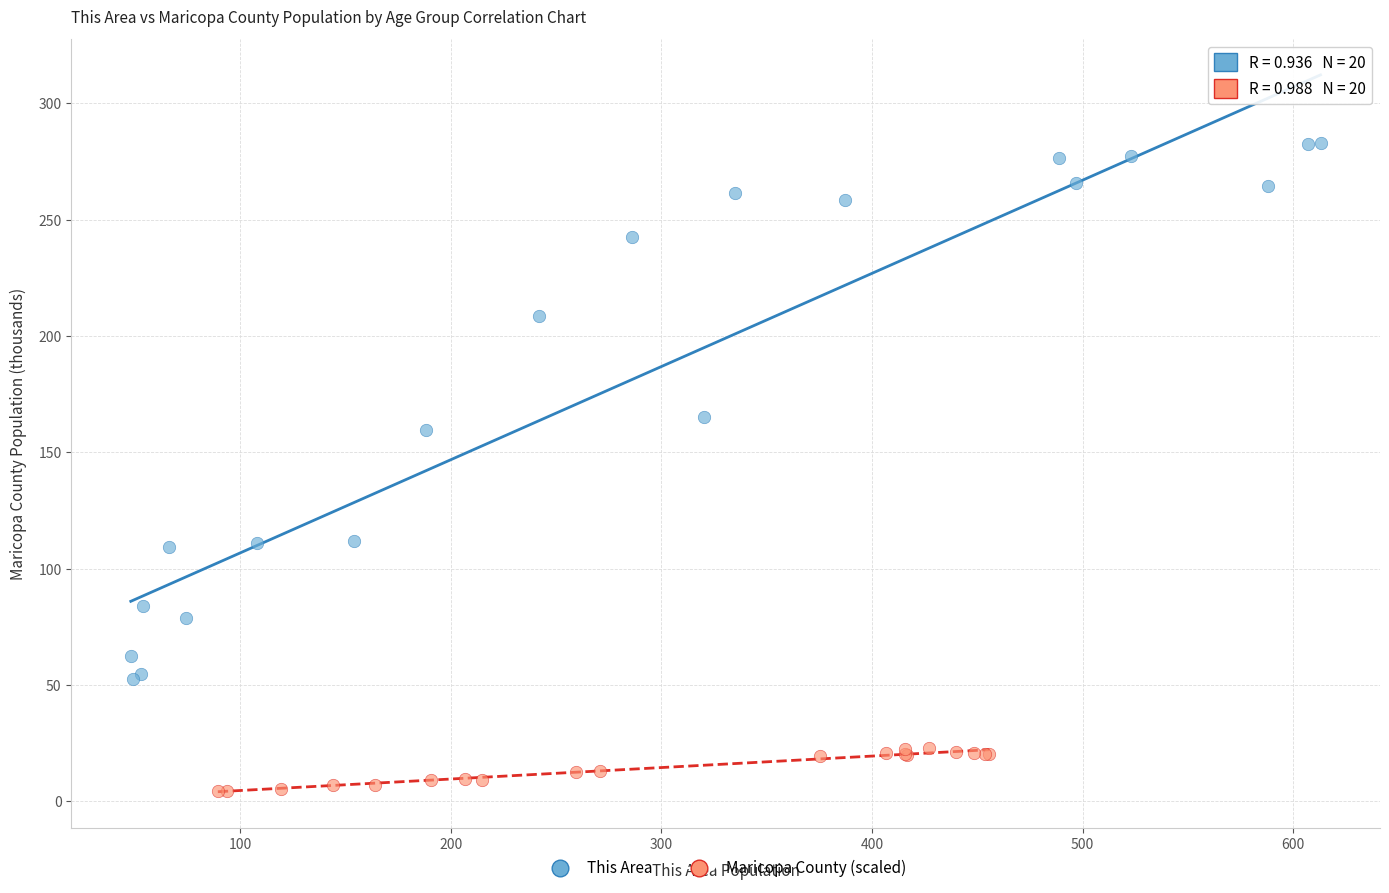

Which series reaches the minimum Y coordinate?

Maricopa County (scaled)